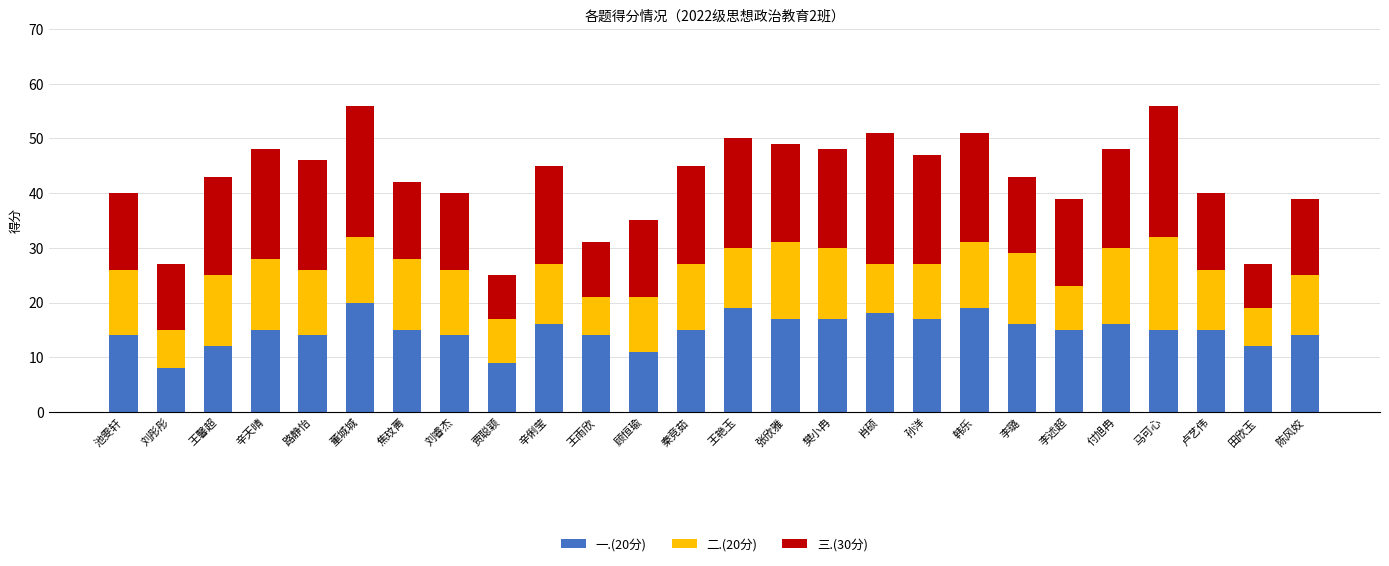

What is the total value across all series at 田欣玉?

27